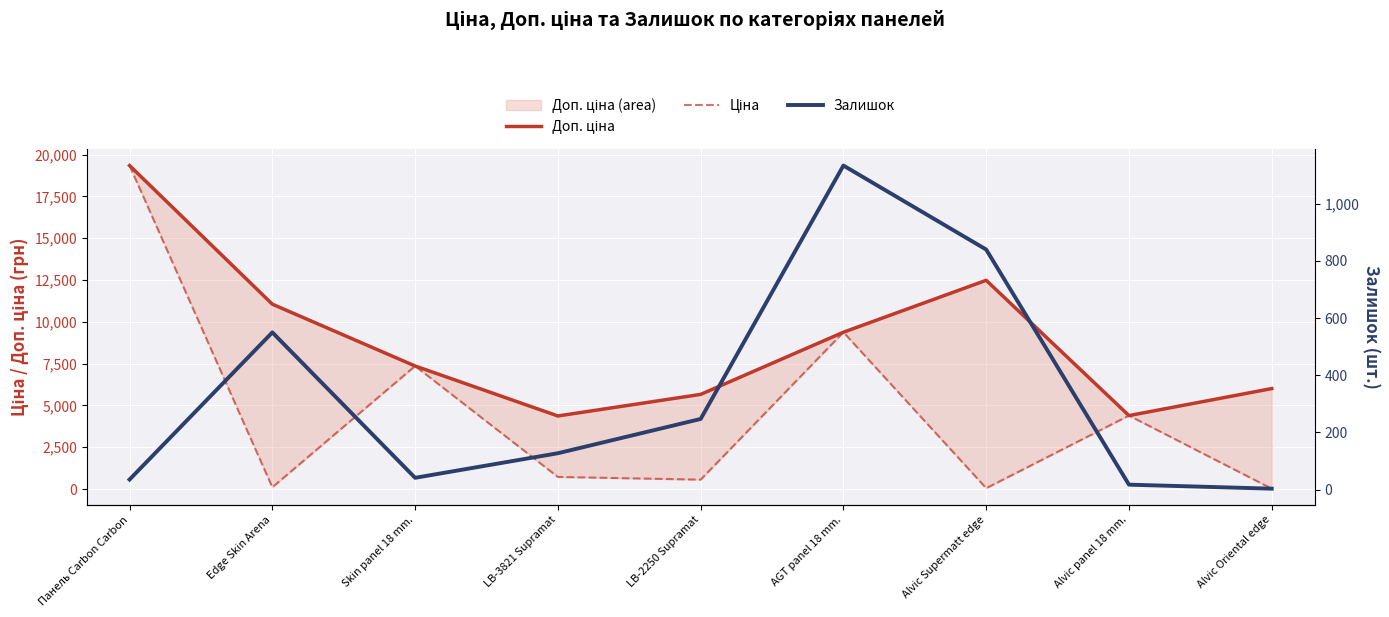

How many lines are shown in the chart?

3